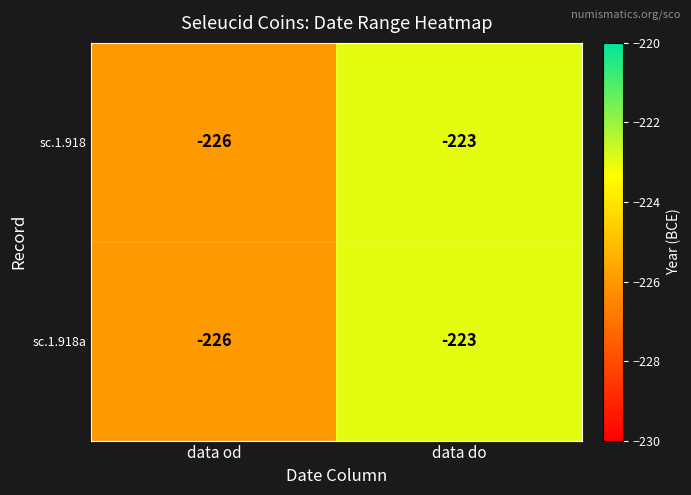

What value does the sc.1.918 series have at data od?

-226